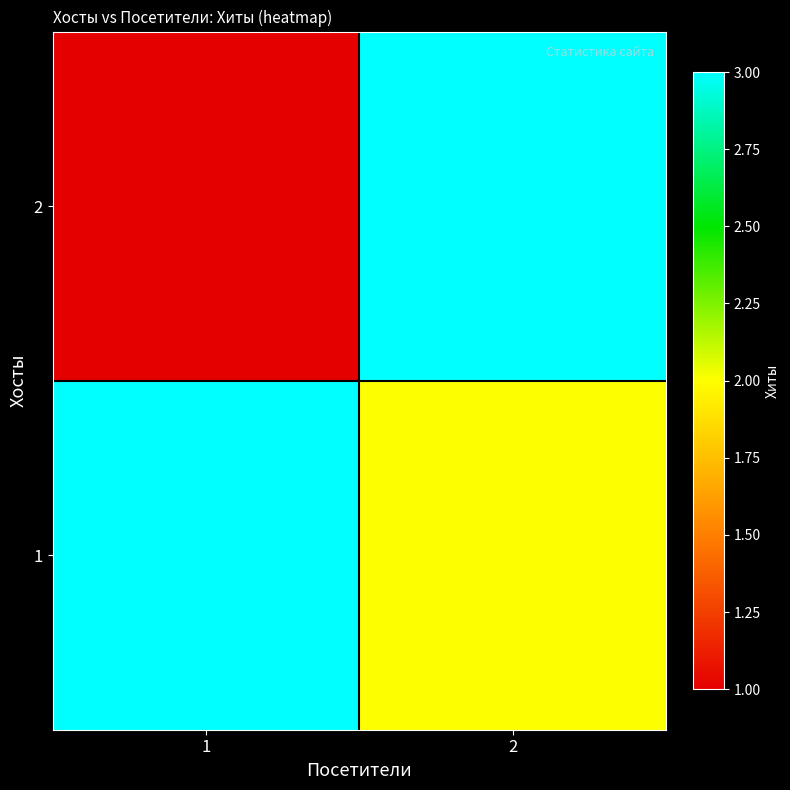

Reading left to right, extract all data points from this chart.

1: 1=40	2=2
2: 1=0	2=7